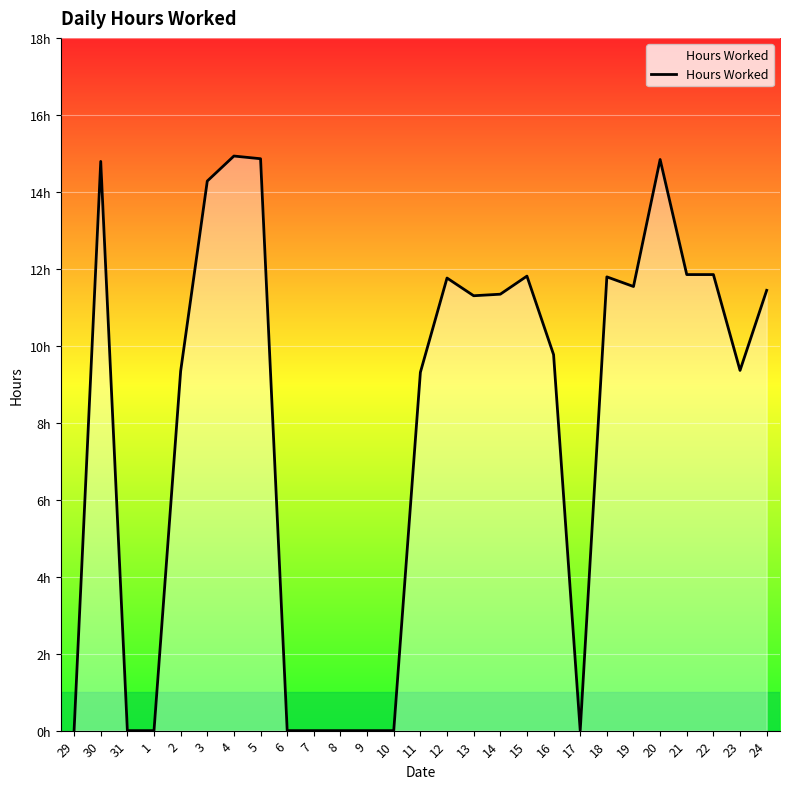

What is the approximate value at 5?

14.9